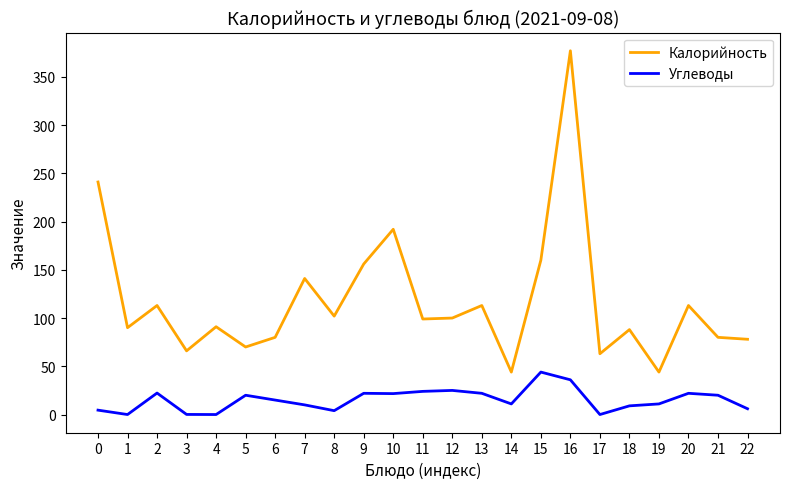

The Калорийность series shows 113.0 at 13. True or false?

True